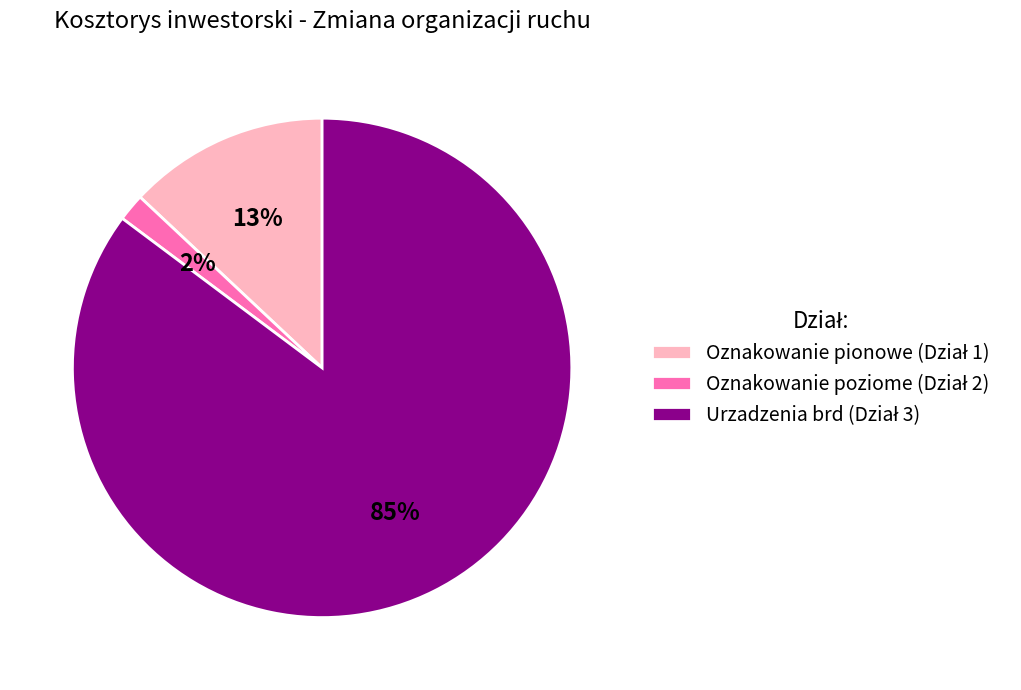

Is there any slice that represents more than half of the pie?

Yes